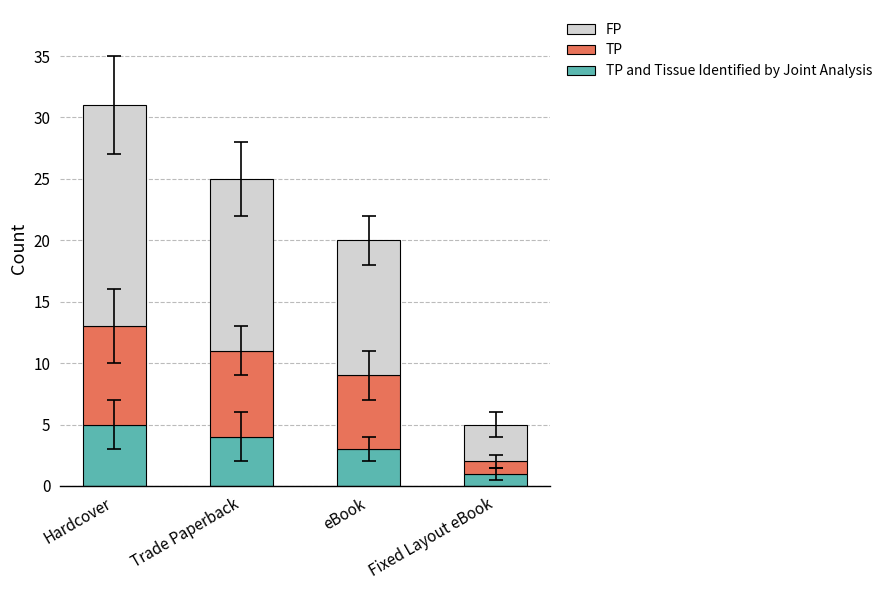

At which category is the sum across all series the highest?

Hardcover